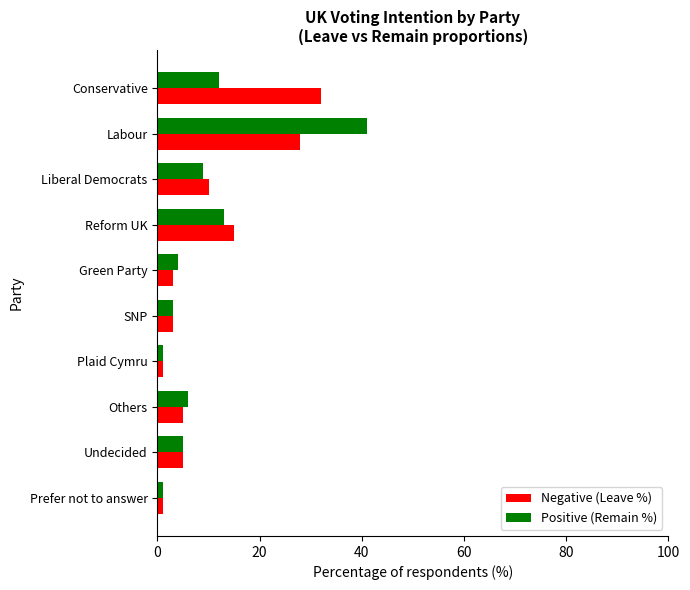

What is the sum of the Positive (Remain %) values at Undecided and Labour?

46.0